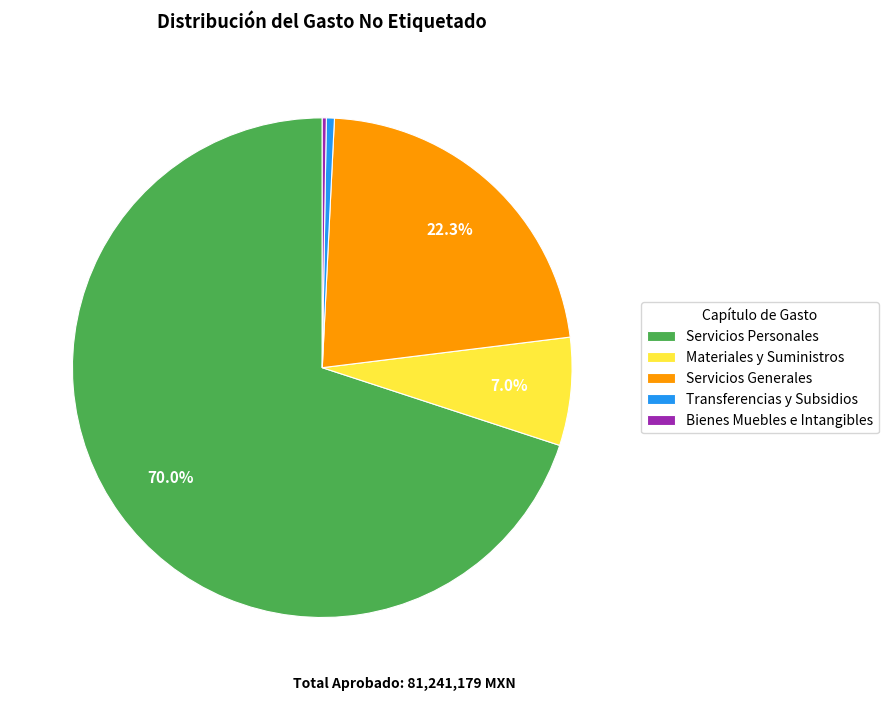

Do Servicios Personales and Materiales y Suministros together represent more than half of the pie?

Yes